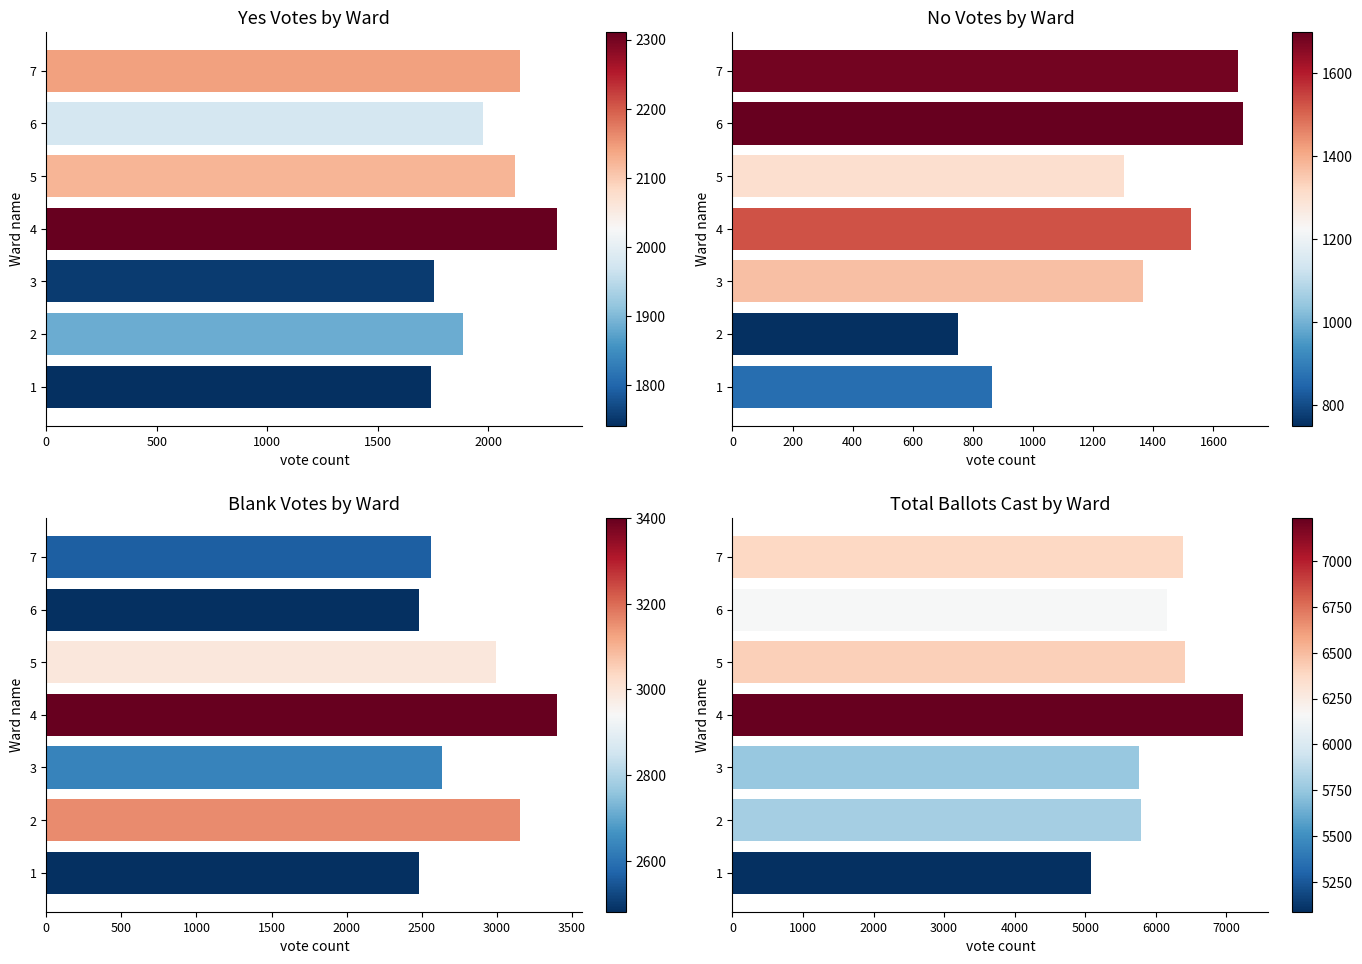

Which series changed the most between 1 and 5?

Total Ballots Cast